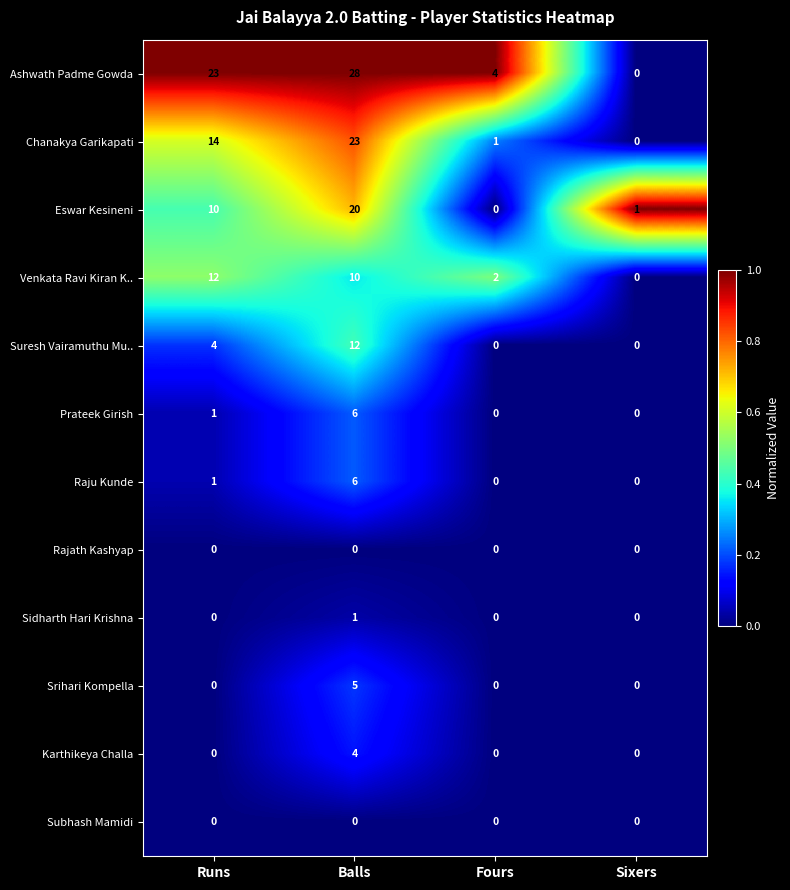

At which label is Suresh Vairamuthu Mu.. closest to 6?

Runs